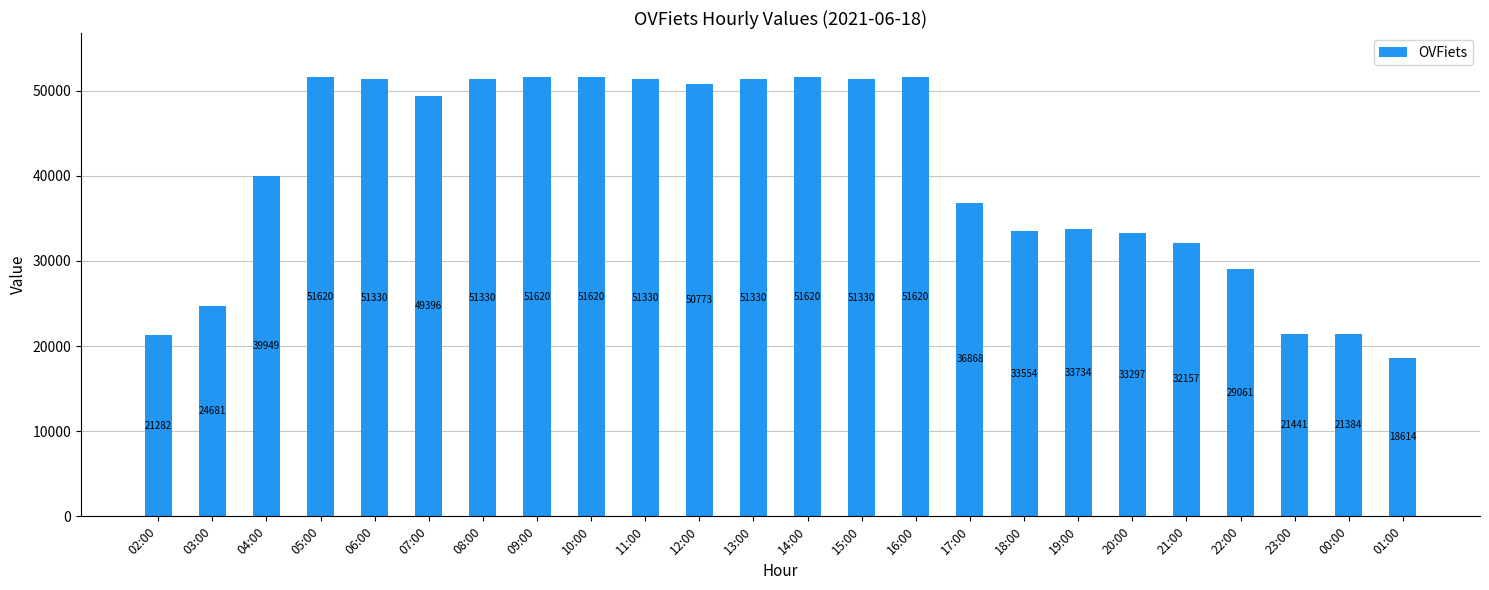

What is the sum of all values?

960941